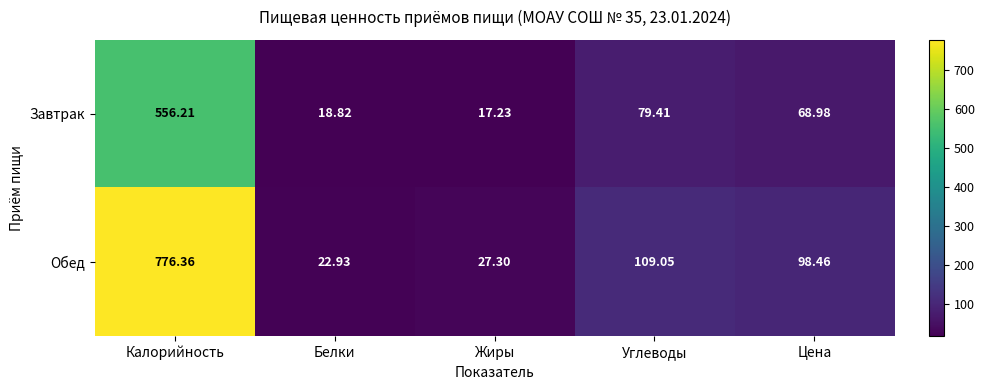

Which series changed the most between Белки and Углеводы?

Обед